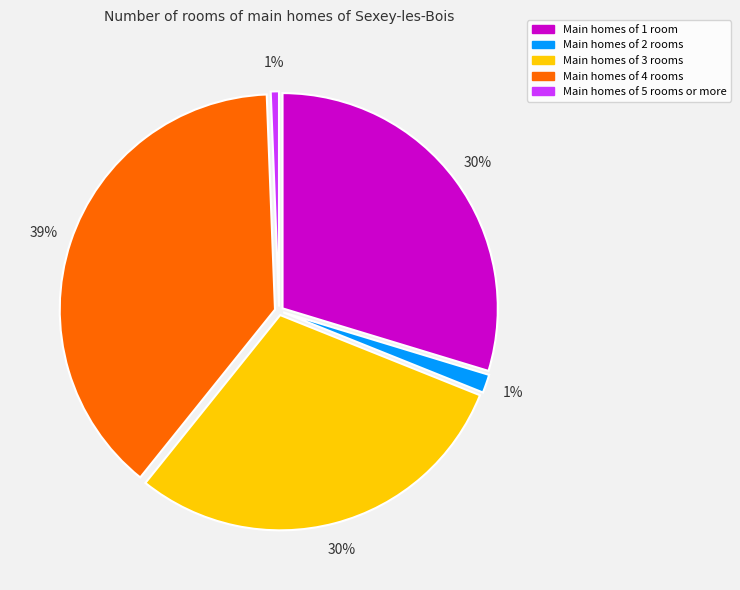

How many slices are in this pie chart?

5